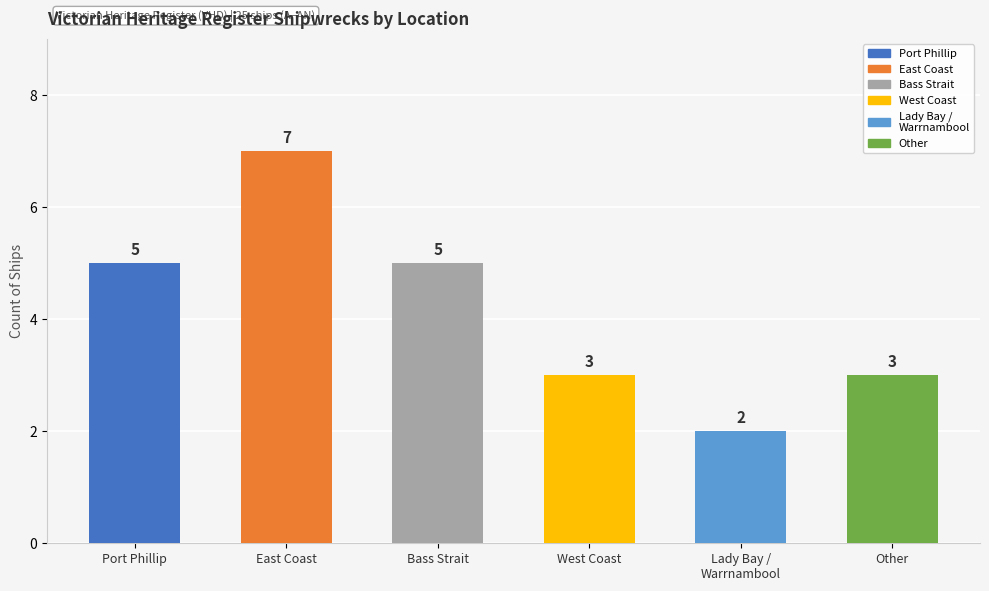

What is the label of the 5th bar from the right?

East Coast